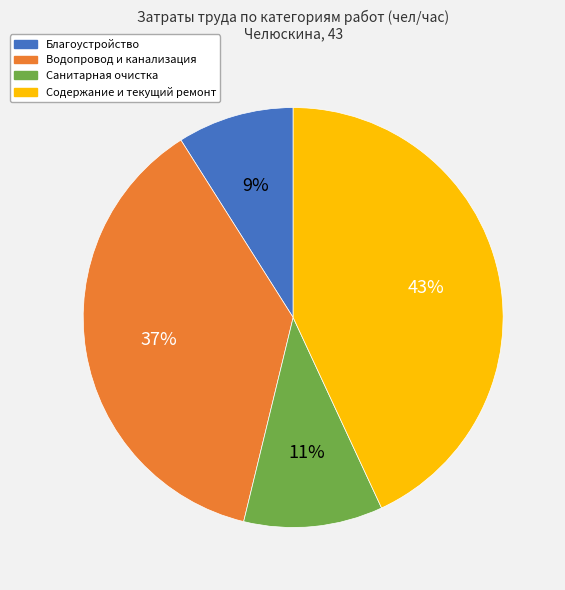

How many slices are in this pie chart?

4